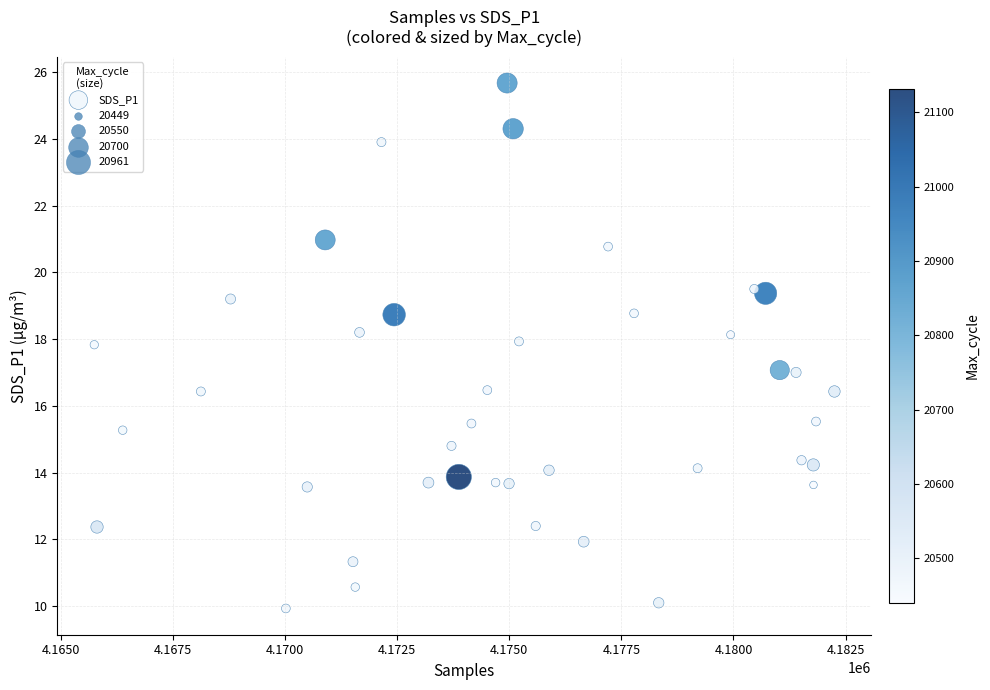

What is the range of Y values (max minus min)?

15.7